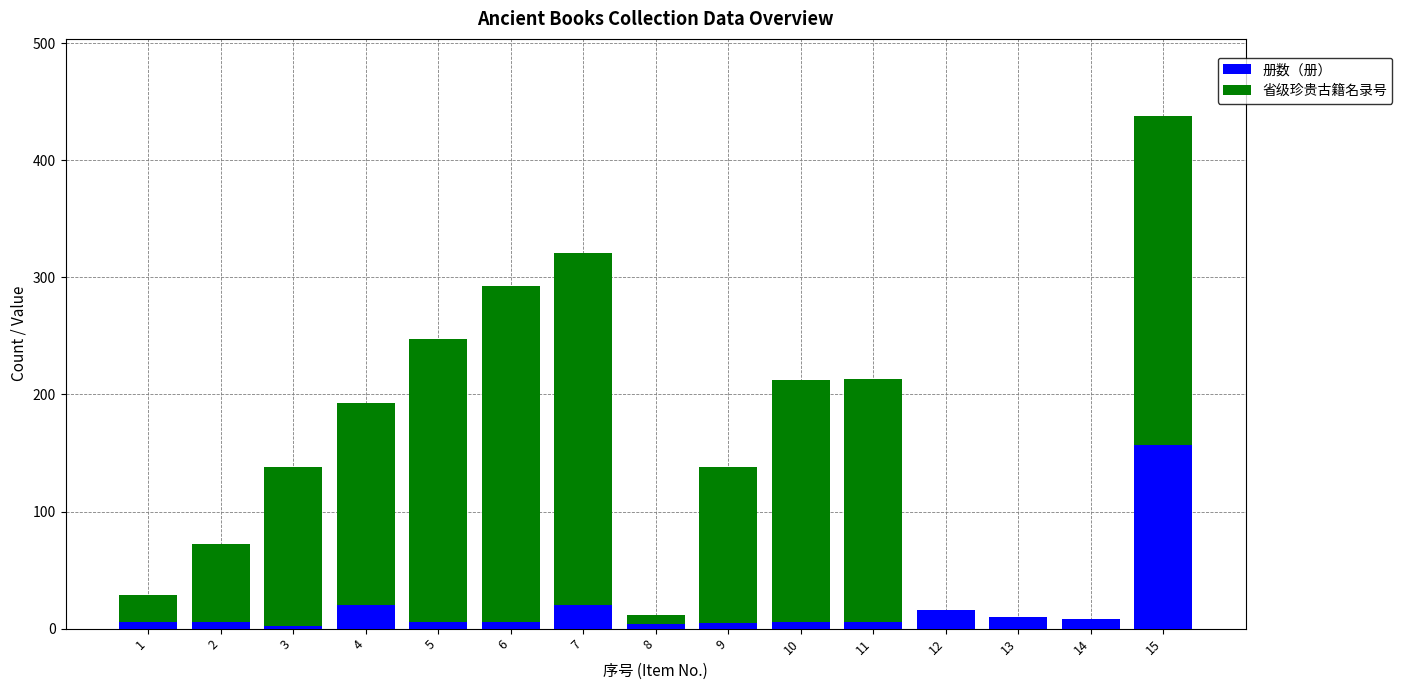

What is the sum of all 册数（册） values?

278